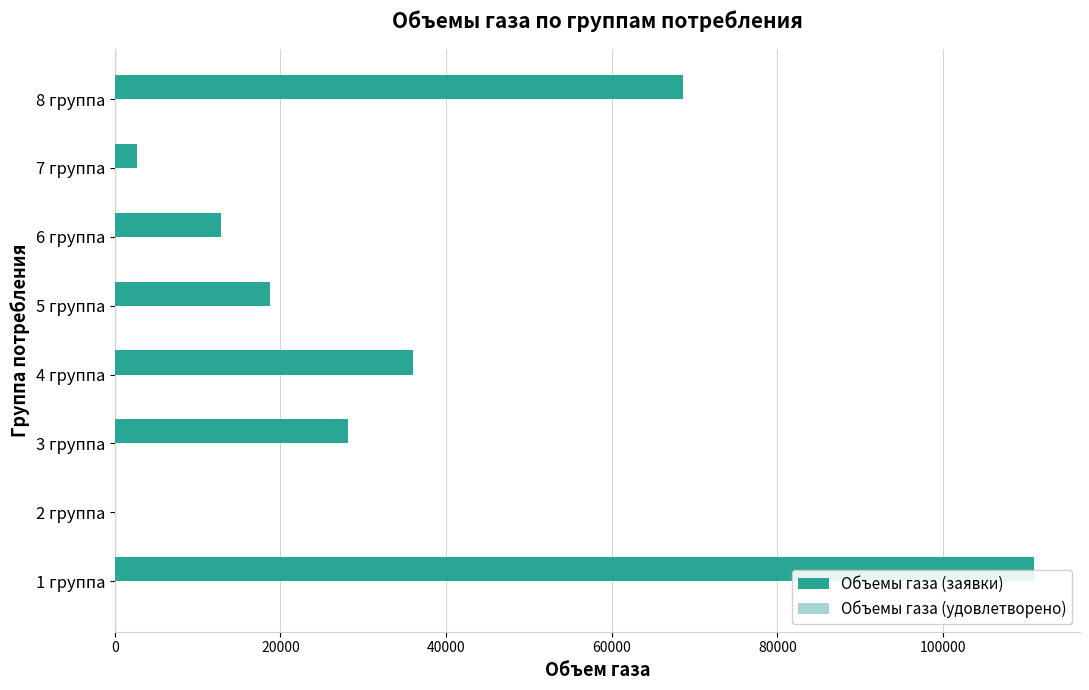

Where is the data nearest to the value 55500?

8 группа